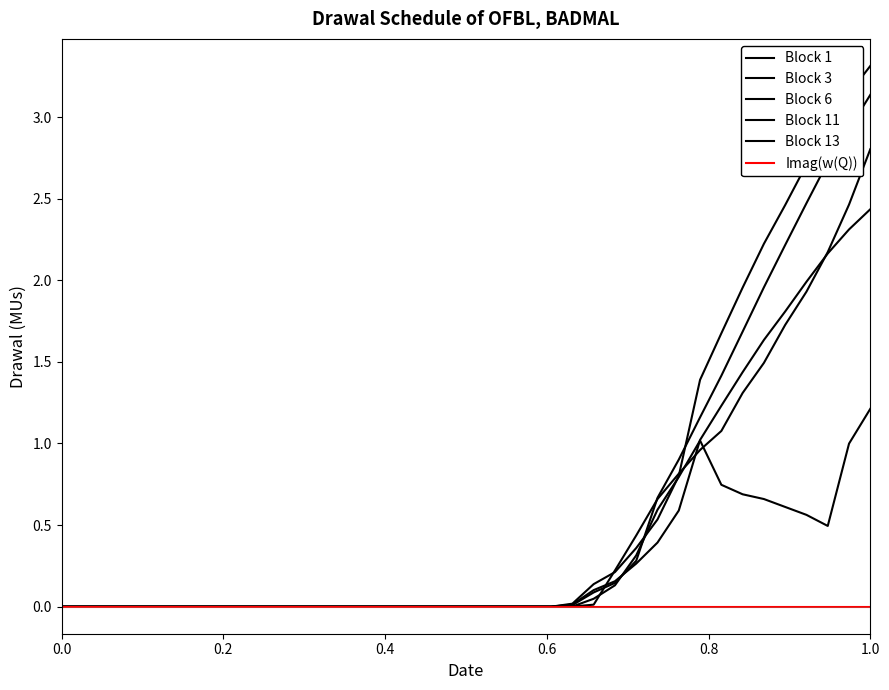

Is this an area chart (filled region under the line)?

No